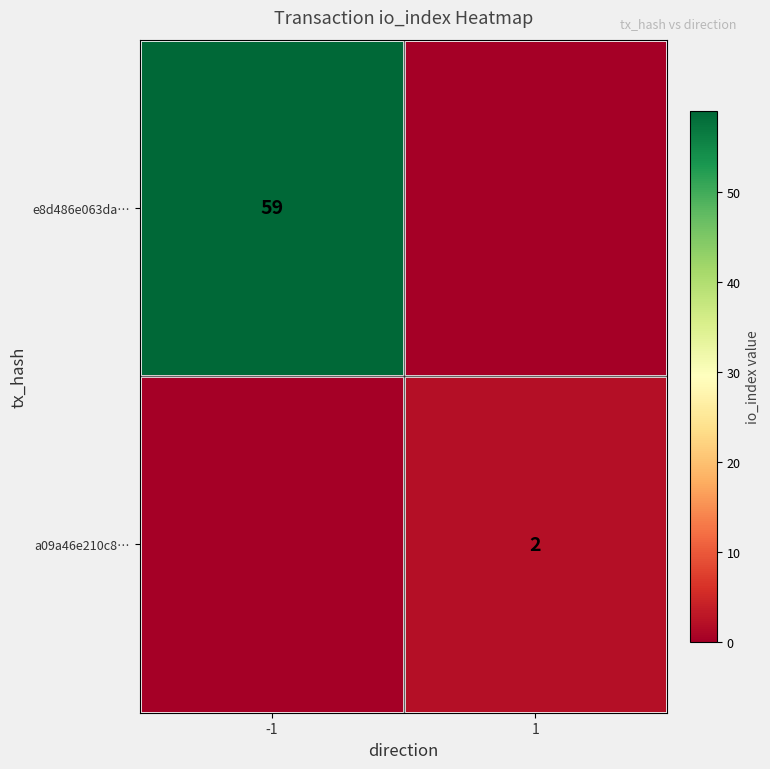

The value of e8d486e063da… at -1 is 59. True or false?

True